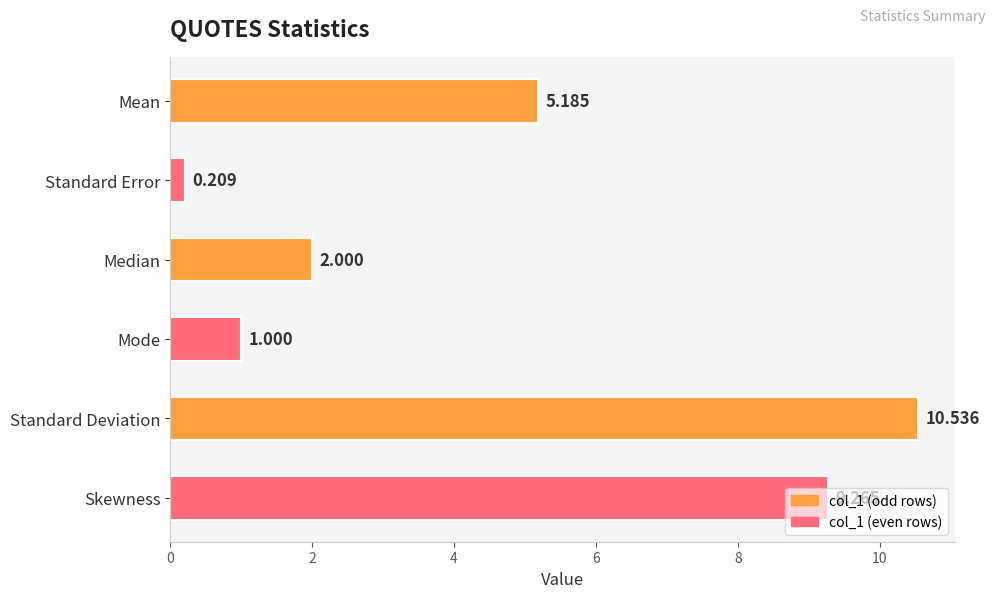

List the labels in order of value, largest first.

Standard Deviation, Skewness, Mean, Median, Mode, Standard Error